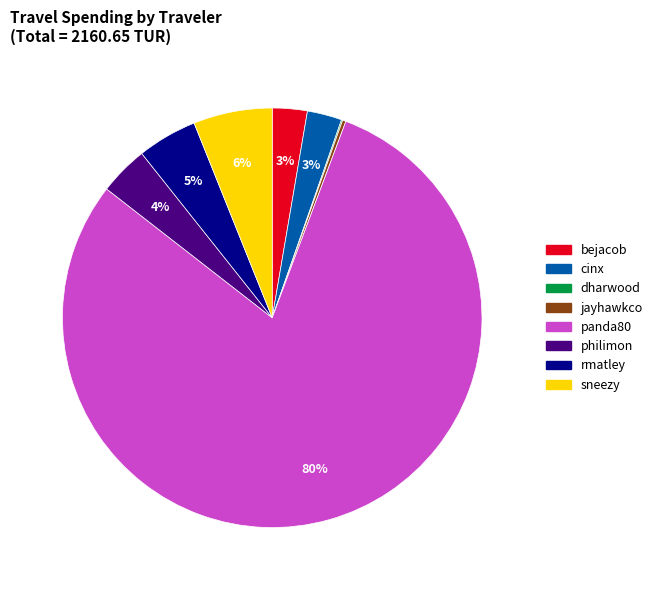

To the nearest percent, what percentage of the pie is bejacob?

3%